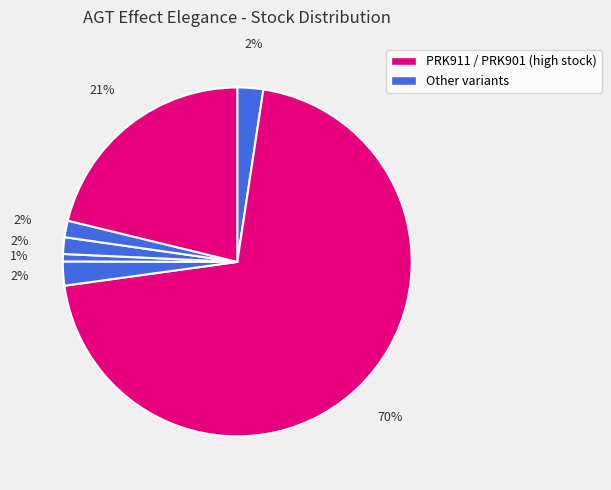

Count the number of slices in the pie.

7